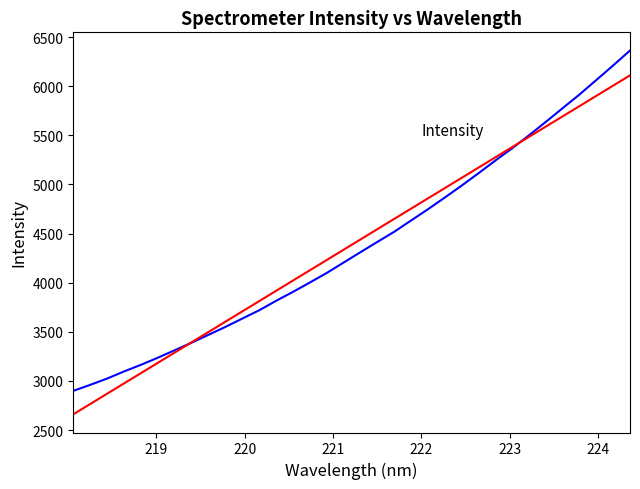

What is the greatest value displayed?

6363.0